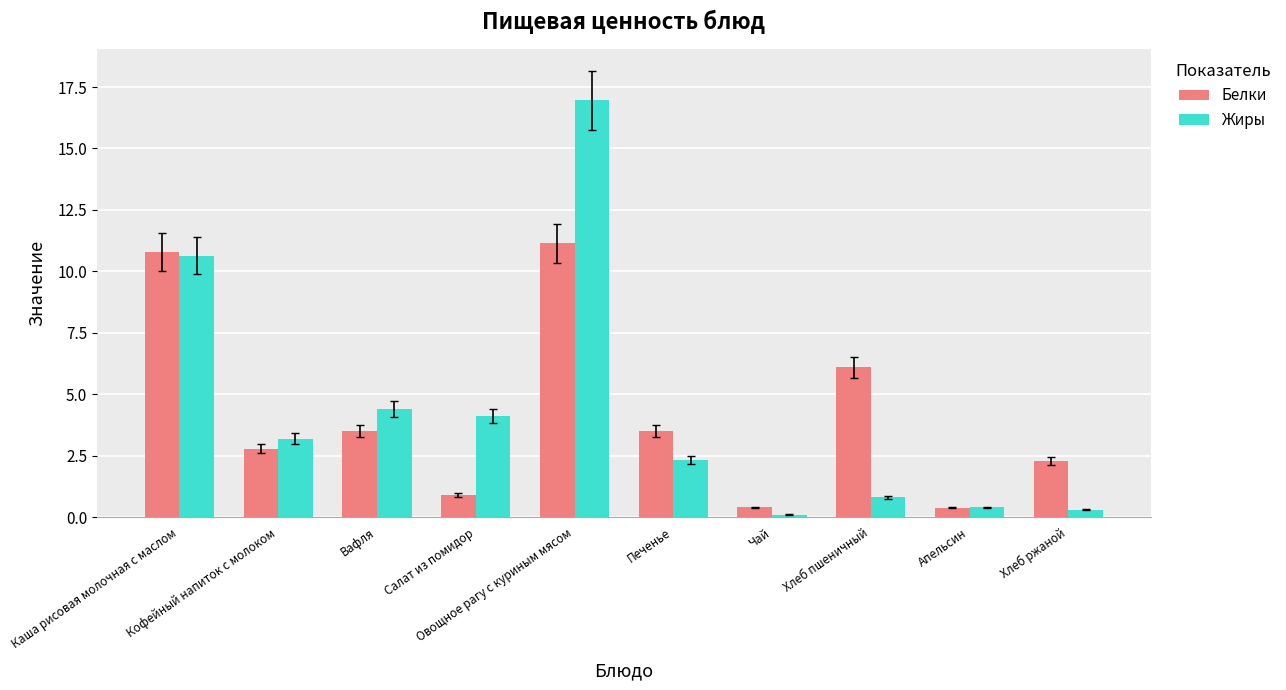

What is the total value across all series at Апельсин?

0.8